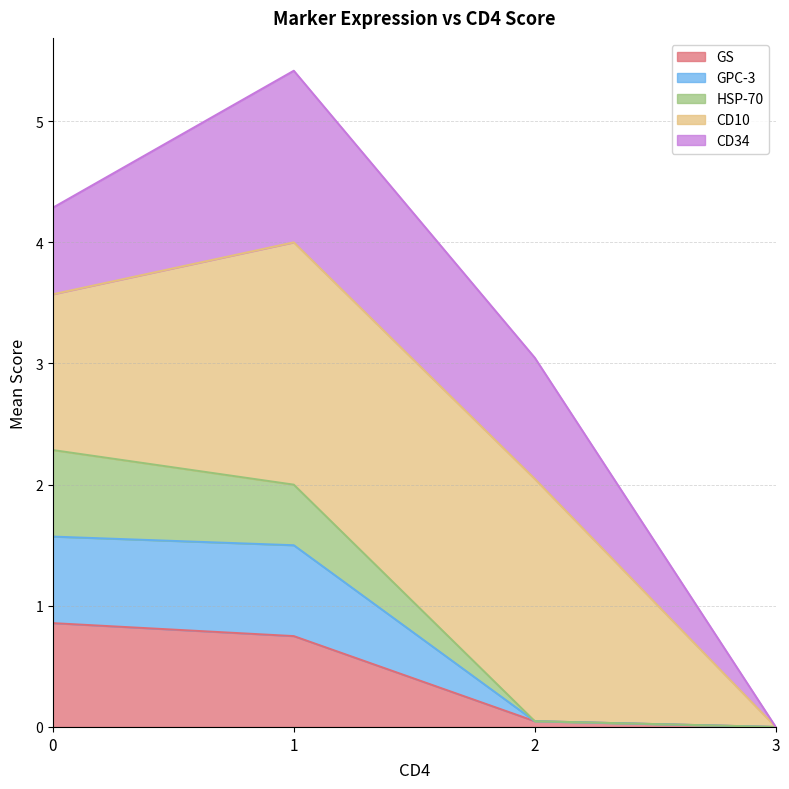

True or false: GPC-3 and HSP-70 intersect in this chart.

False